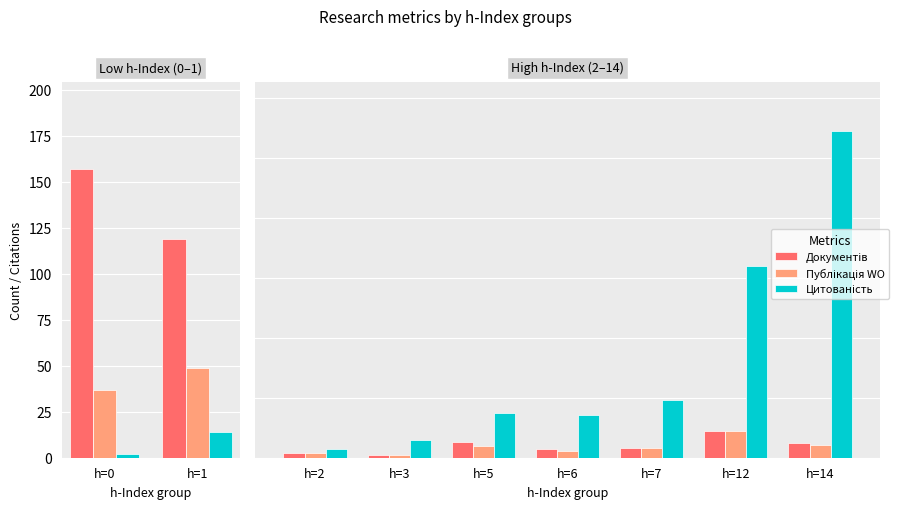

What is the sum of all Публікація WO values?

128